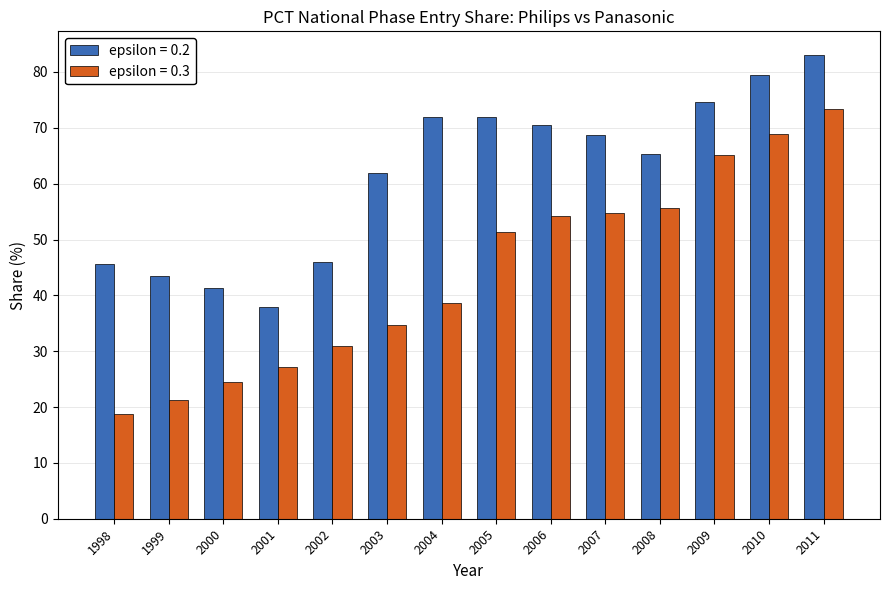

At which label is epsilon = 0.3 closest to 46?

2005